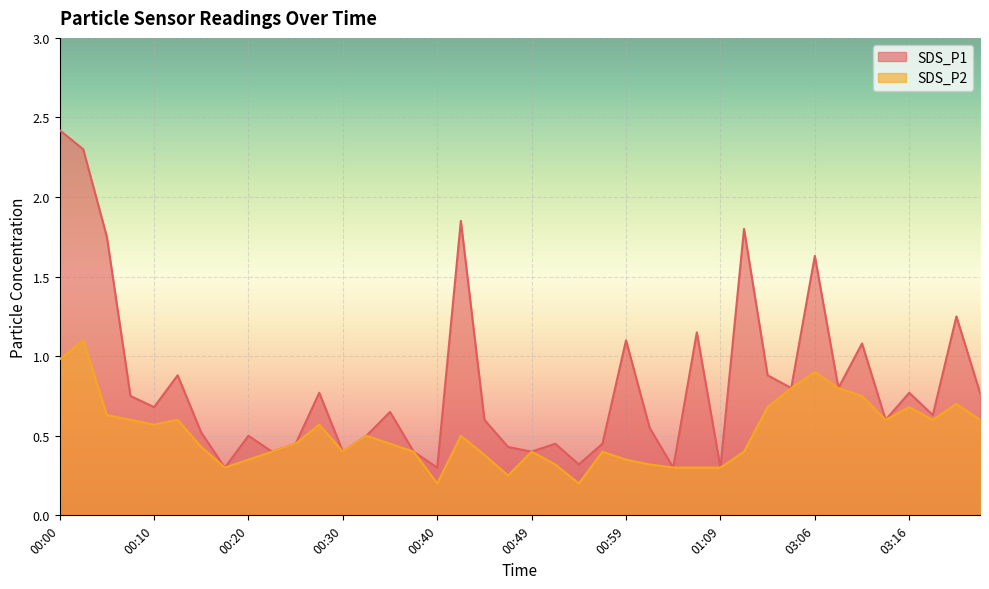

What is the sum of all SDS_P2 values?

20.5